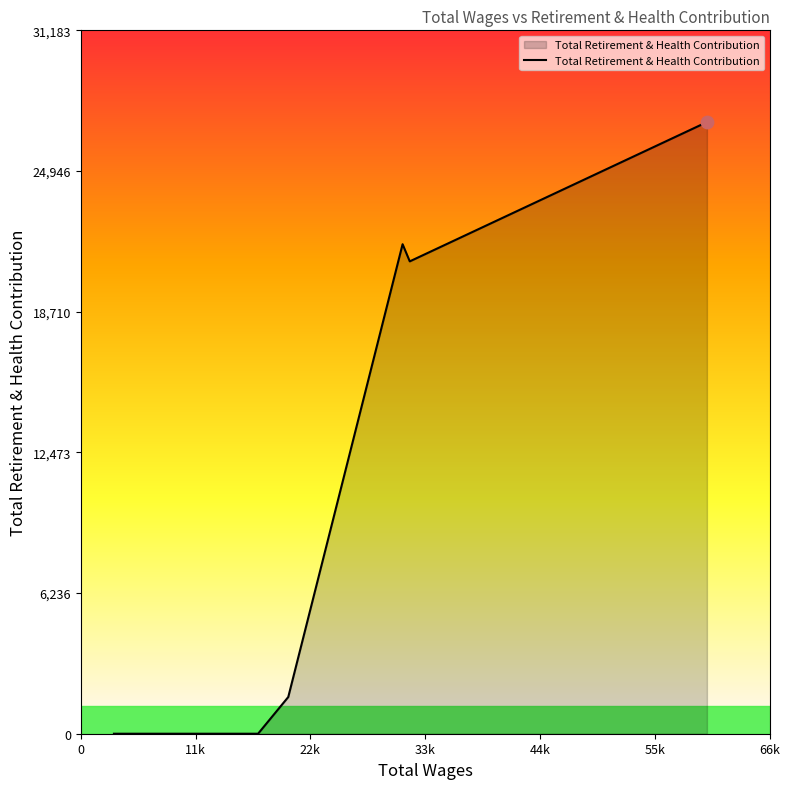

What is the difference between the maximum and minimum values?

27116